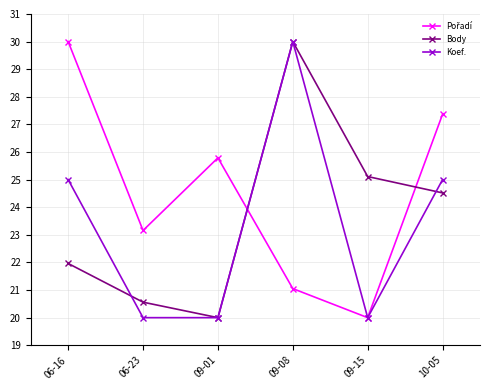

Which category has the highest value in the Body series?

09-08